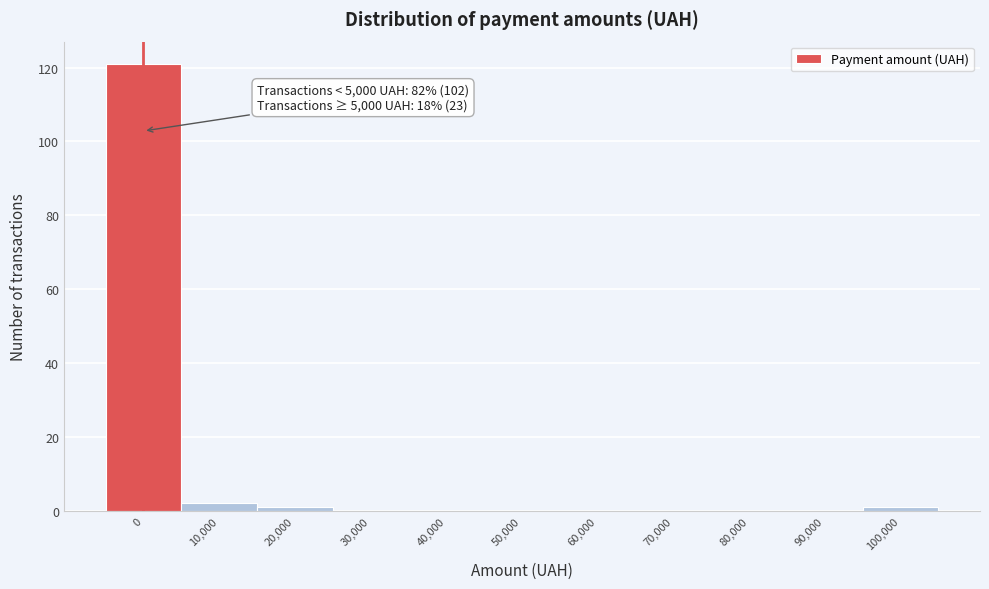

Reading left to right, extract all data points from this chart.

0=121	10,000=2	20,000=1	30,000=0	40,000=0	50,000=0	60,000=0	70,000=0	80,000=0	90,000=0	100,000=1